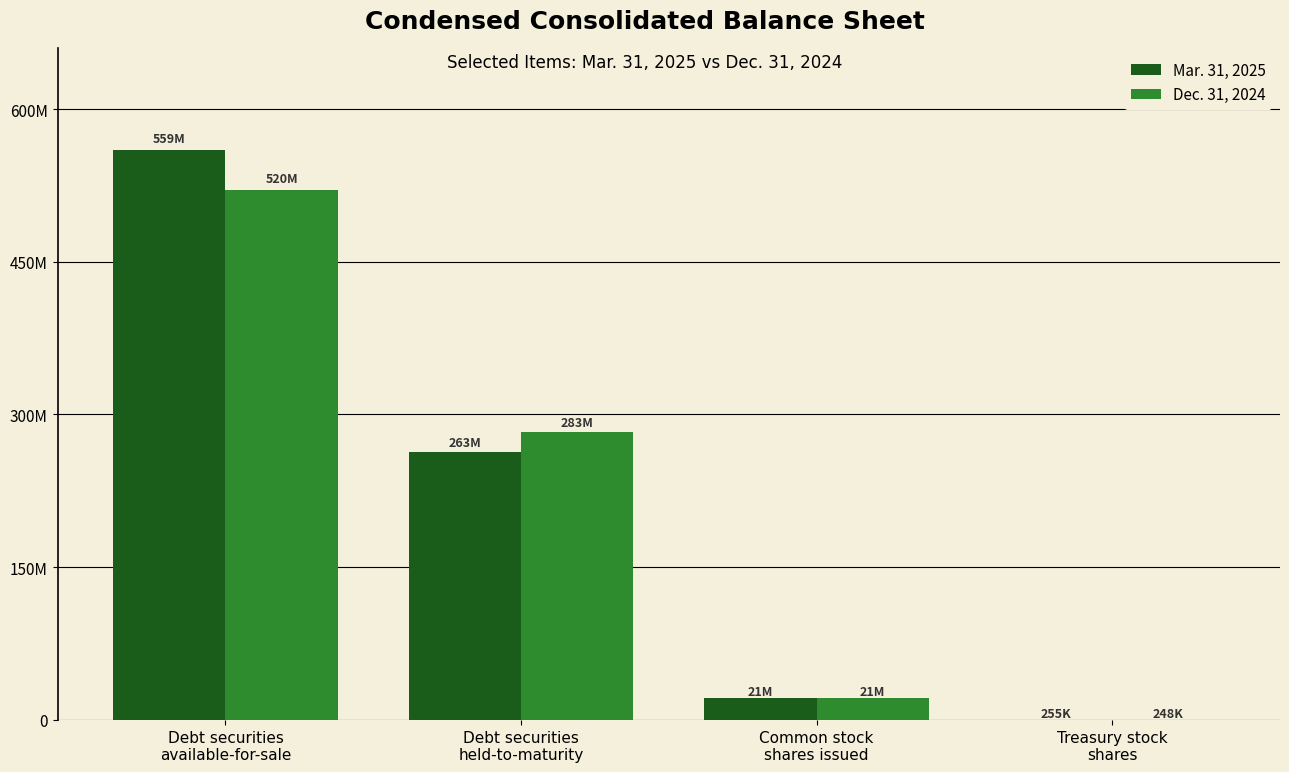

Which label corresponds to the smallest value in the chart?

Treasury stock
shares